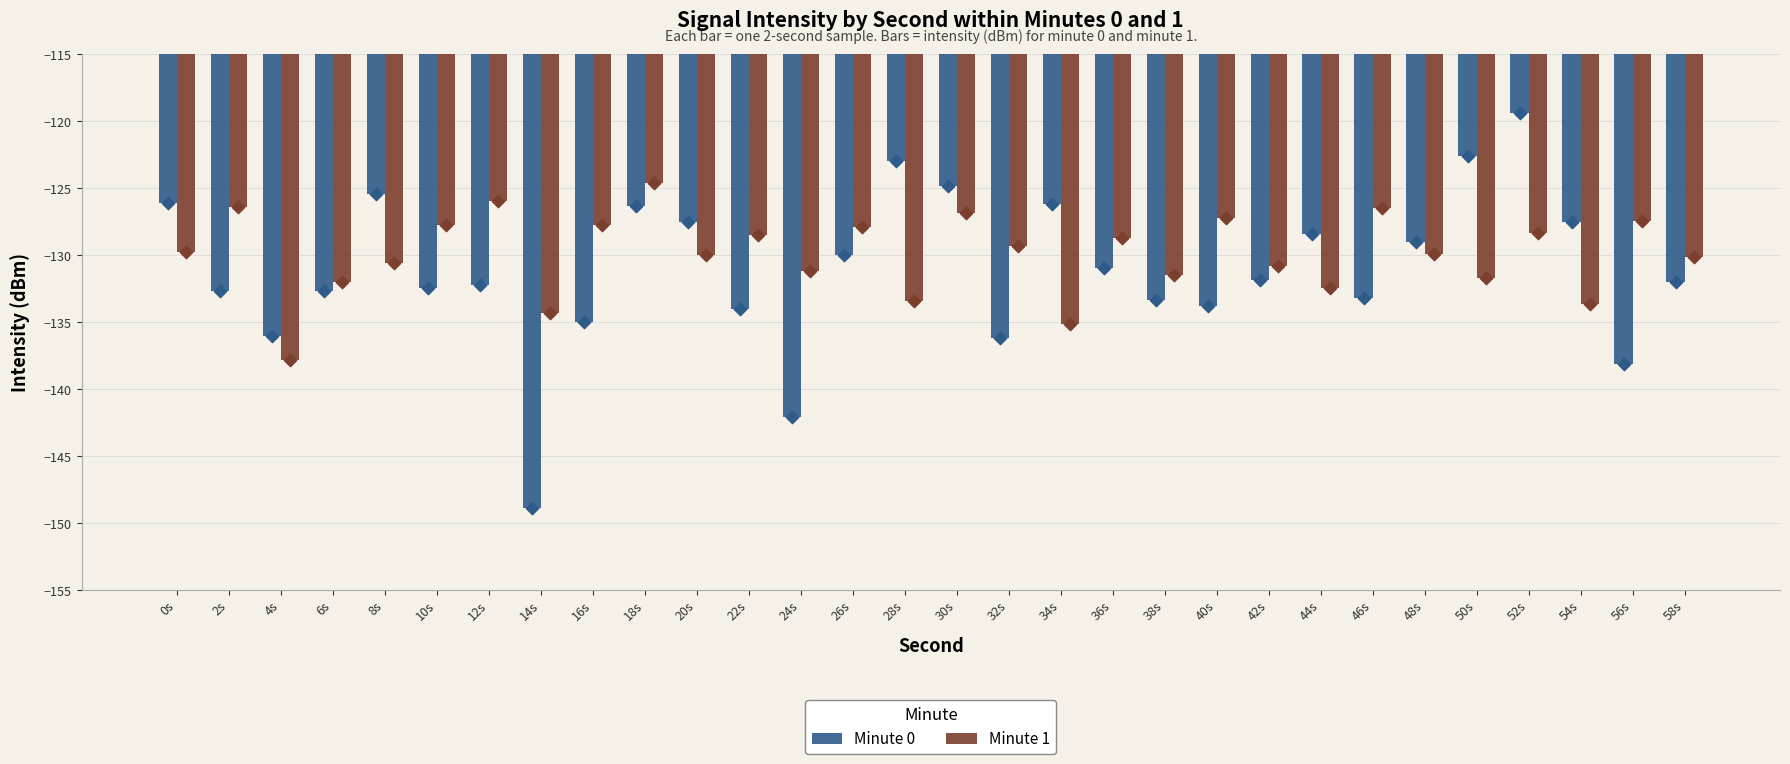

At which category is the sum across all series the highest?

52s